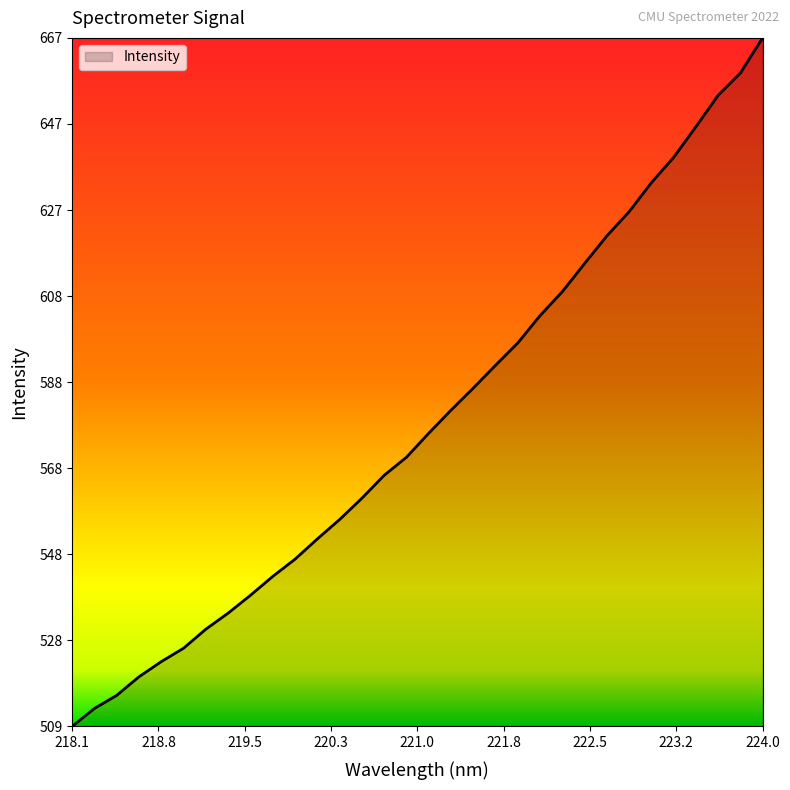

What is the maximum value shown in the chart?

667.0